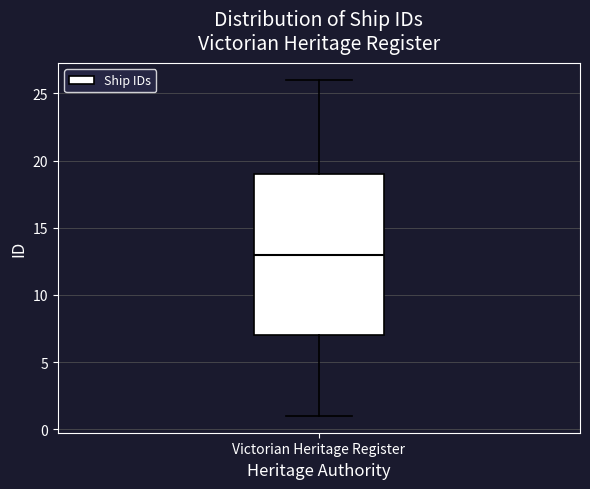

Where does the median line of the box for Victorian Heritage Register sit on the y-axis? The values are not printed on the chart, so give them approximately, as read against the axis.

13